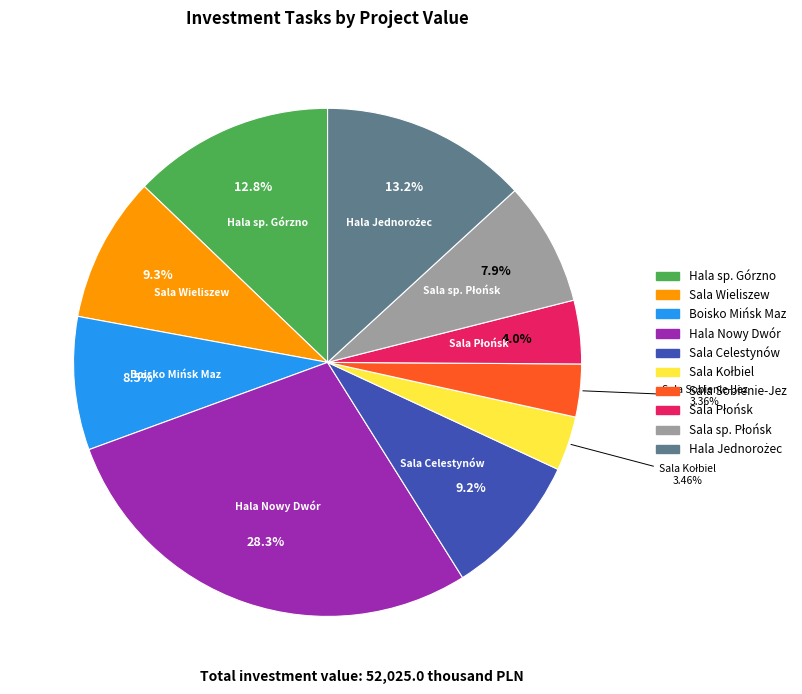

Is there a majority slice in this chart?

No